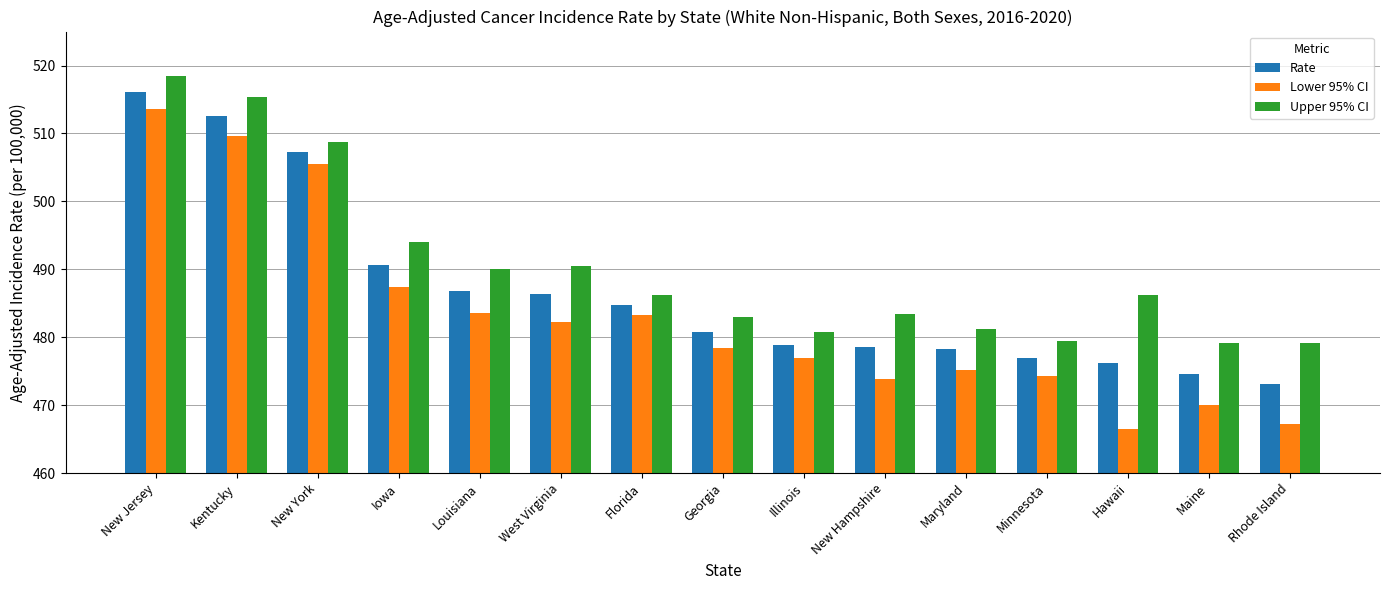

Which category has the lowest value across all series?

Hawaii